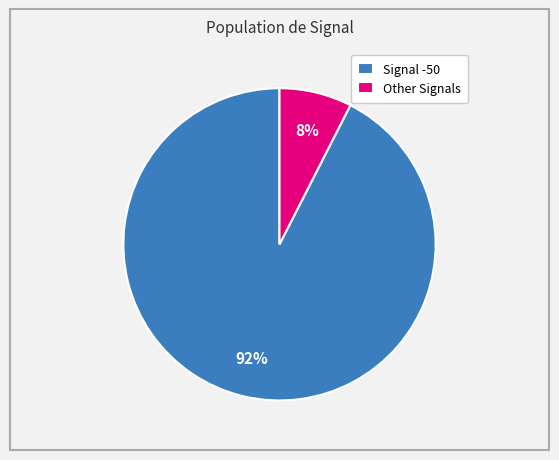

Which has a higher value, Other Signals or Signal -50?

Signal -50